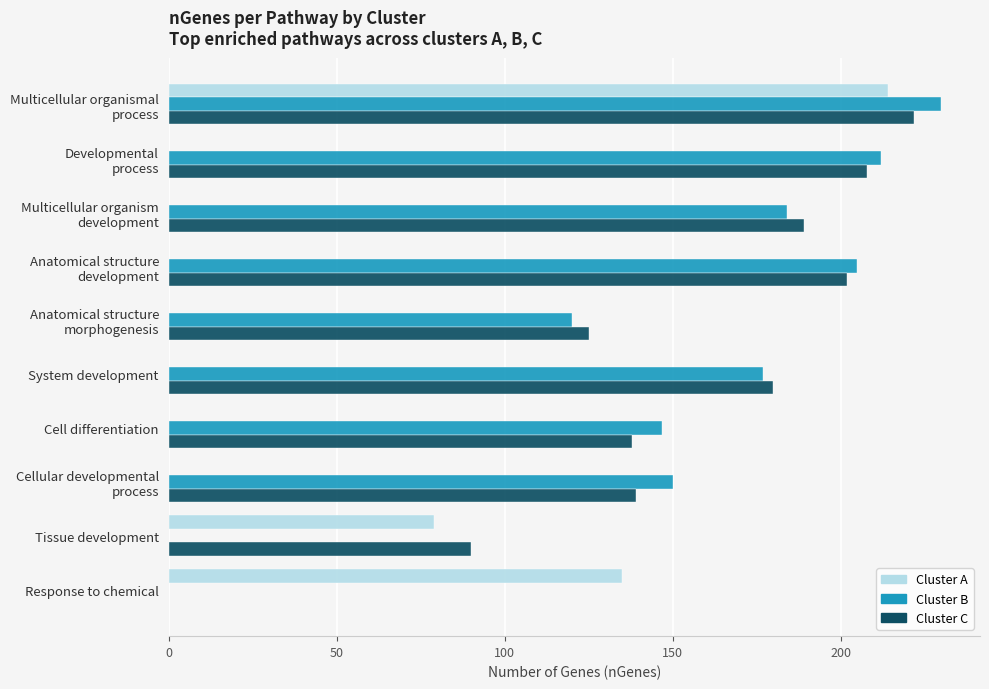

True or false: Cluster B has a value of 80 at System development.

False